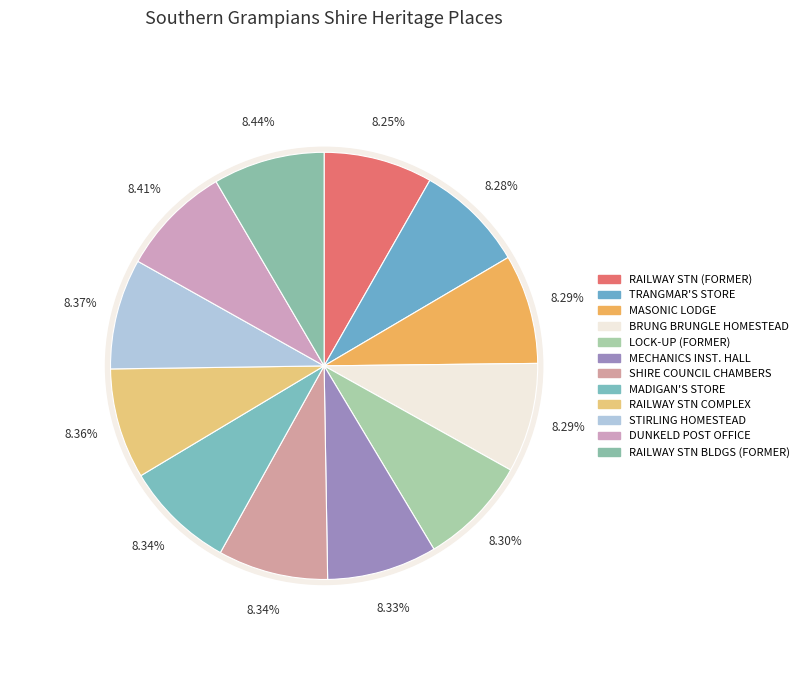

Rank the categories by value from lowest to highest.

RAILWAY STATION (FORMER), TRANGMAR'S STORE, MASONIC LODGE (FORMER), BRUNG BRUNGLE HOMESTEAD COMPLEX, LOCK-UP (FORMER), MECHANICS INSTITUTE HALL (FORMER), SHIRE OF MOUNT ROUSE COUNCIL CHAMBERS, MADIGAN'S STORE, RAILWAY STATION COMPLEX, STIRLING HOMESTEAD AND SHEEP DAIRY, DUNKELD POST OFFICE, RAILWAY STATION BUILDINGS (FORMER)